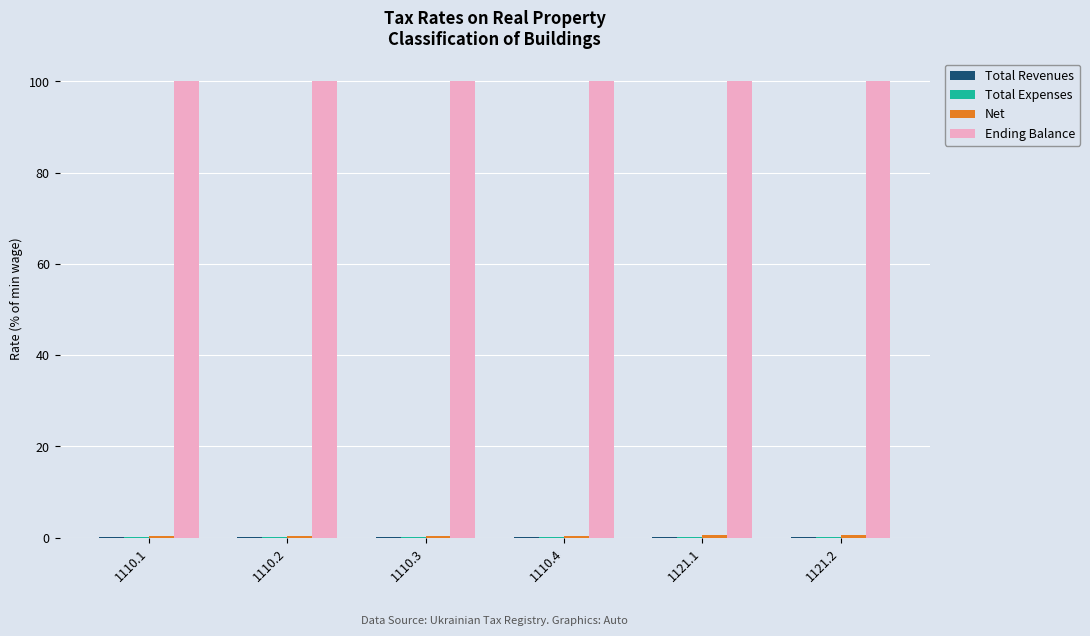

What value does the Ending Balance series have at 1110.3?

100.0